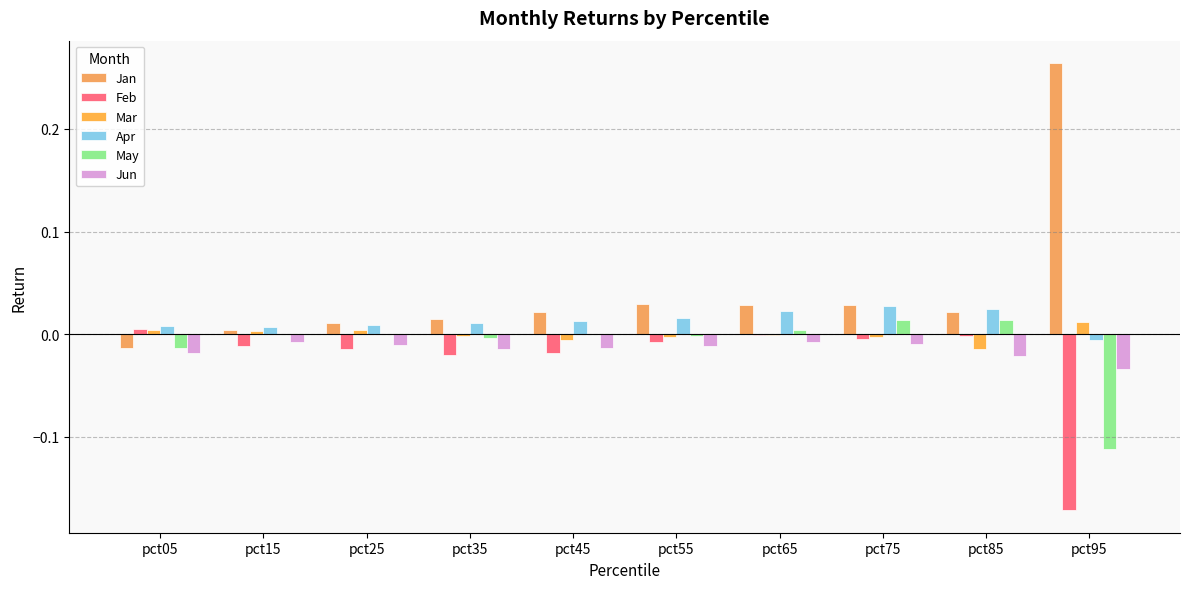

The value of Jan at pct25 is 0.0. True or false?

True